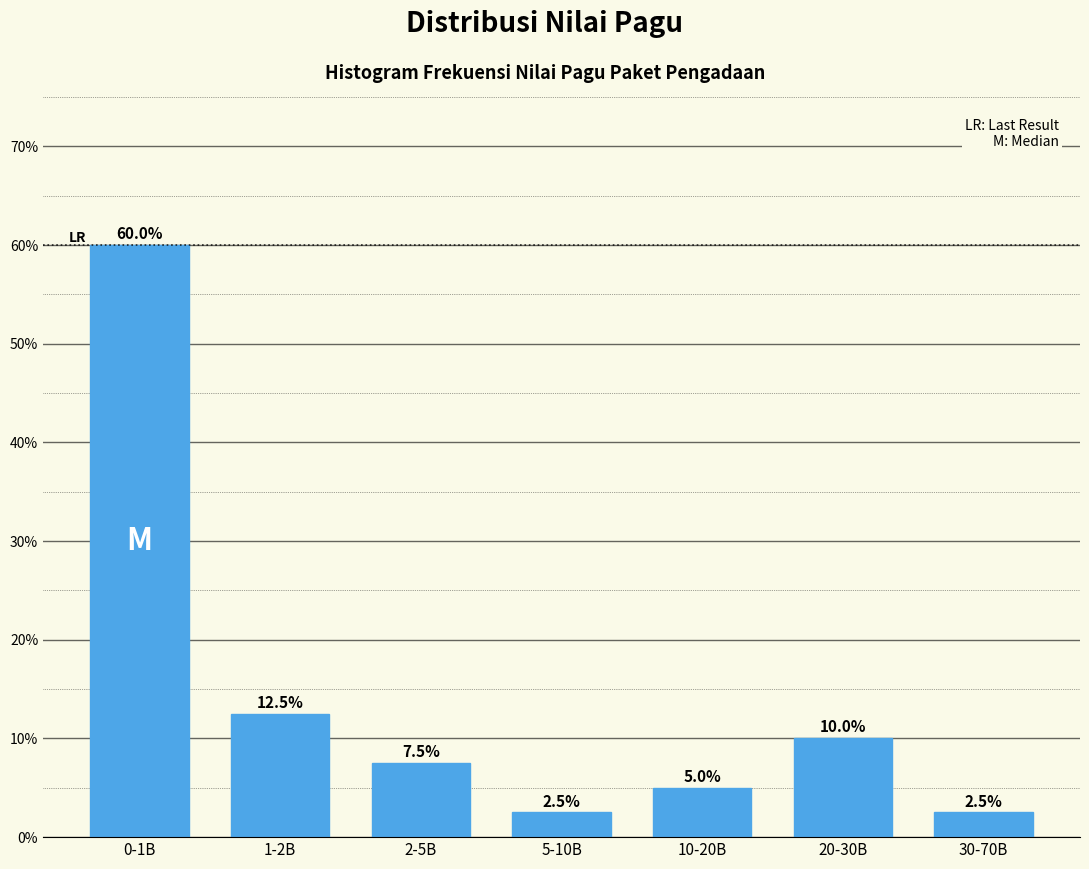

Reading left to right, what are all the values shown in this chart?

0-1B=60.0	1-2B=12.5	2-5B=7.5	5-10B=2.5	10-20B=5.0	20-30B=10.0	30-70B=2.5